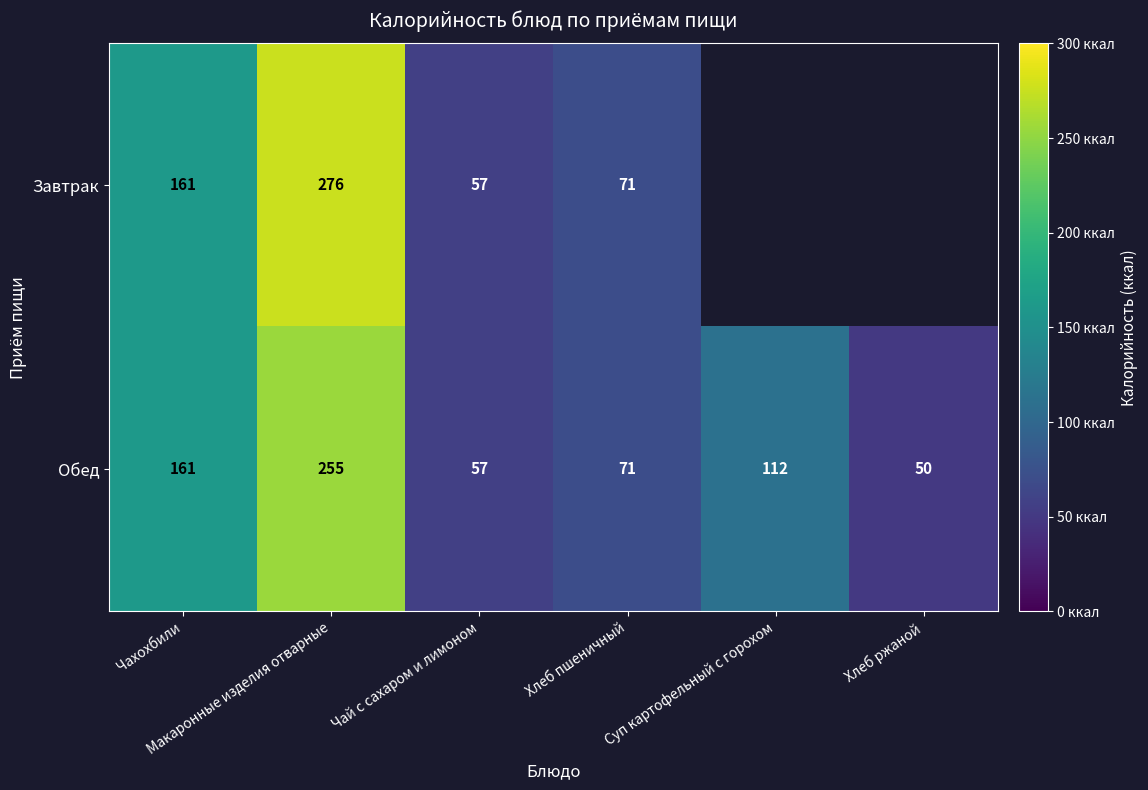

At which label does Обед first exceed 112?

Чахохбили